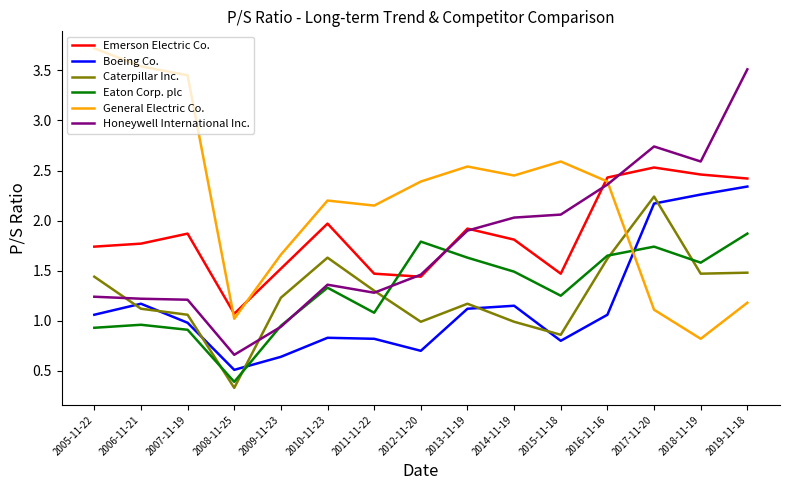

What is the total value across all series at 2016-11-16?

11.5